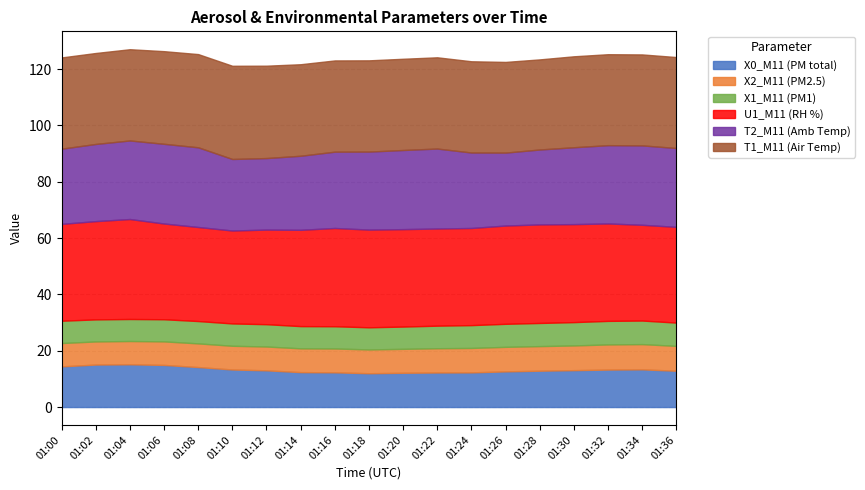

Reading right to left, list all the values displayed in this chart.

X0_M11 (PM total): 12.9	13.4	13.3	13.1	12.9	12.7	12.3	12.3	12.2	12.0	12.3	12.4	13.0	13.3	14.2	15.0	15.2	15.1	14.4
X2_M11 (PM2.5): 8.8	9.0	8.9	8.8	8.7	8.7	8.7	8.6	8.5	8.4	8.5	8.4	8.5	8.4	8.4	8.4	8.3	8.2	8.3
X1_M11 (PM1): 8.3	8.4	8.4	8.3	8.2	8.2	8.1	8.0	7.9	7.9	7.9	7.9	7.9	7.9	7.9	7.9	7.8	7.8	7.9
U1_M11 (RH %): 34.0	34.0	34.6	34.8	35.0	34.9	34.5	34.5	34.6	34.7	34.9	34.2	33.6	33.0	33.4	34.0	35.5	34.9	34.4
T2_M11 (Amb Temp): 28.0	28.2	27.8	27.3	26.6	25.9	26.8	28.4	28.1	27.7	27.1	26.3	25.4	25.4	28.3	28.3	27.9	27.4	26.7
T1_M11 (Air Temp): 32.3	32.3	32.3	32.3	32.0	32.2	32.4	32.4	32.4	32.4	32.4	32.5	32.8	33.1	33.1	32.9	32.4	32.3	32.4